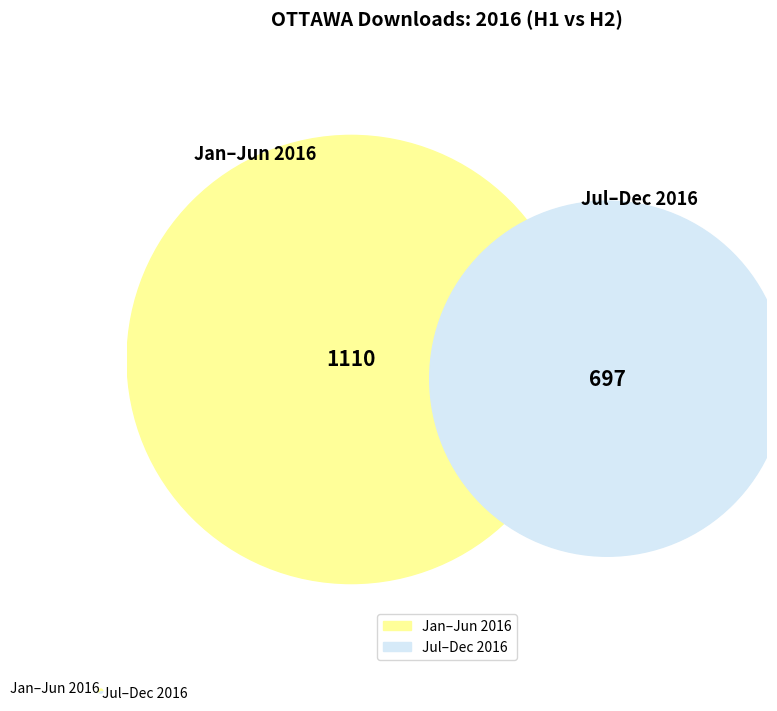

Is there any slice that represents more than half of the pie?

Yes